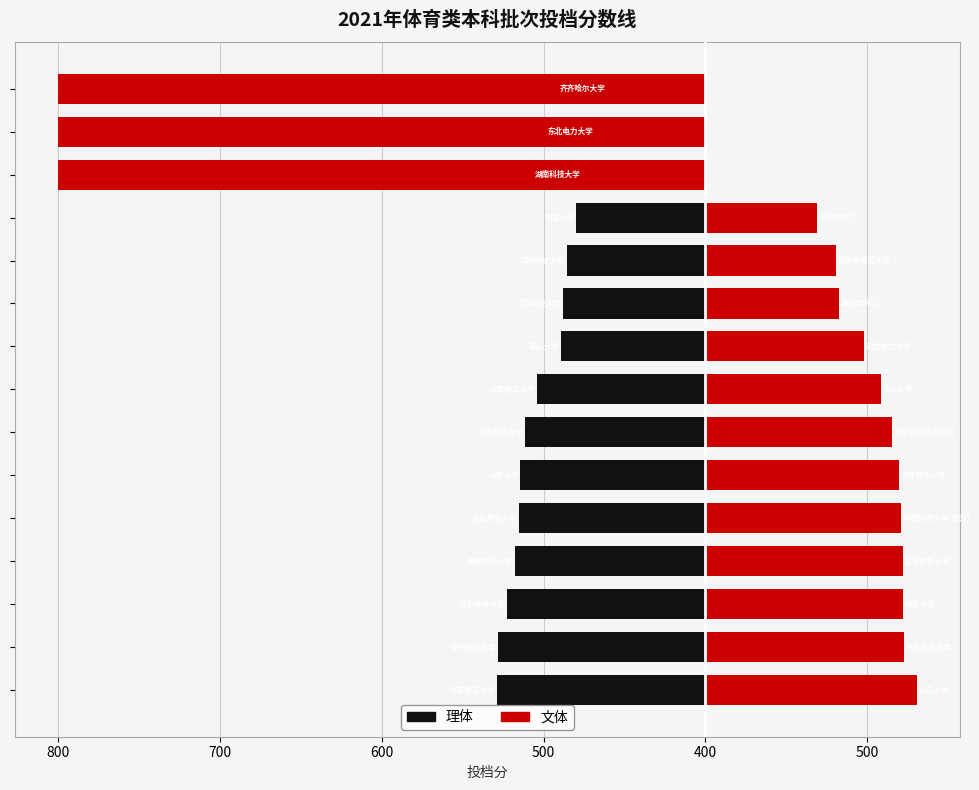

What is the value of the 文体 bar at the 4th from the left?

122.0